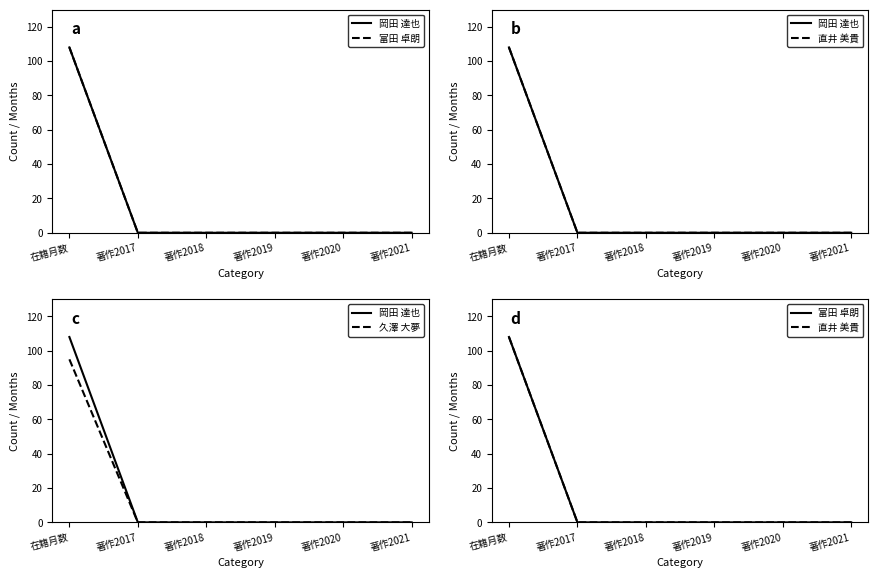

True or false: 直井 美貴 and 富田 卓朗 cross at least once.

False